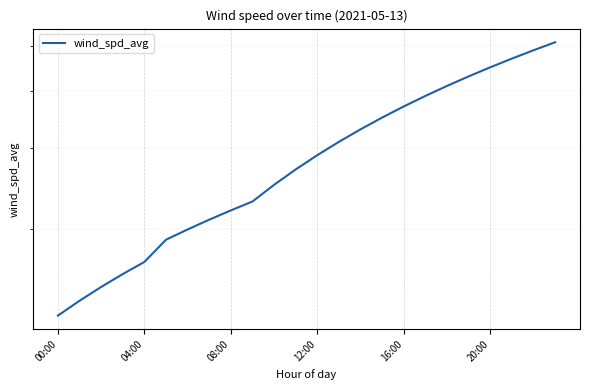

What is the maximum value shown in the chart?

5.1